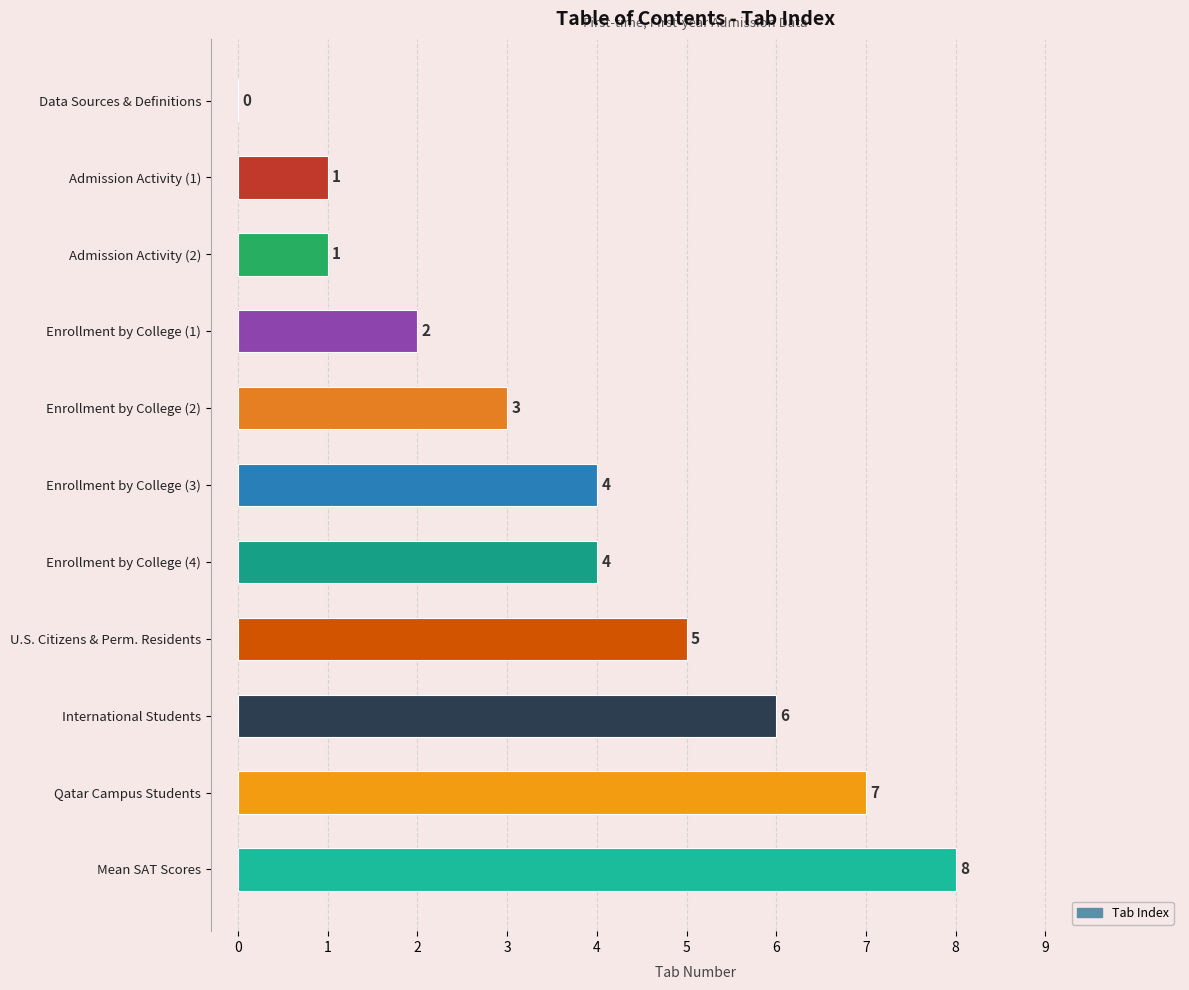

Does the chart contain stacked bars?

No